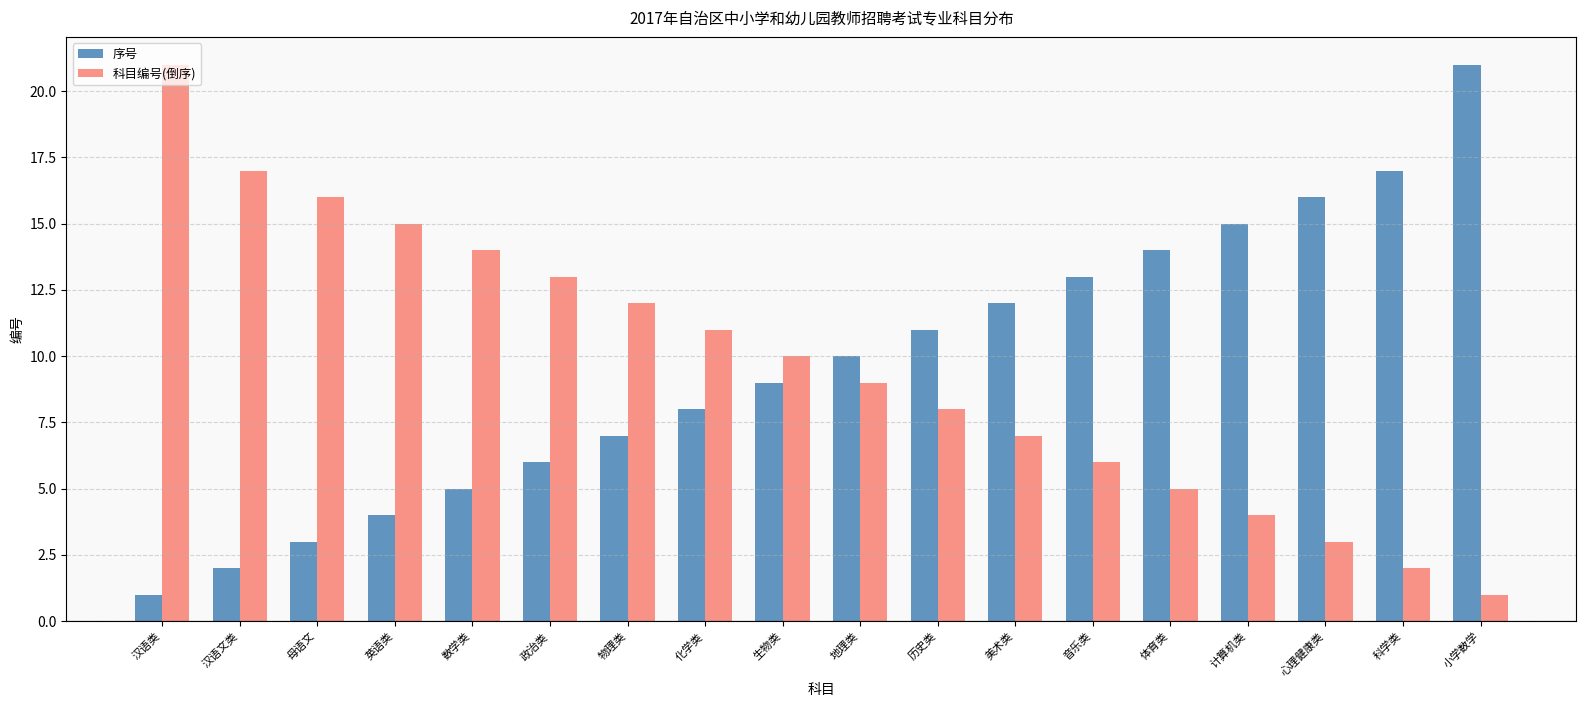

Reading left to right, what are all the values shown in this chart?

序号: 汉语类=1	汉语文类=2	母语文=3	英语类=4	数学类=5	政治类=6	物理类=7	化学类=8	生物类=9	地理类=10	历史类=11	美术类=12	音乐类=13	体育类=14	计算机类=15	心理健康类=16	科学类=17	小学数学=21
科目编号(倒序): 汉语类=21	汉语文类=17	母语文=16	英语类=15	数学类=14	政治类=13	物理类=12	化学类=11	生物类=10	地理类=9	历史类=8	美术类=7	音乐类=6	体育类=5	计算机类=4	心理健康类=3	科学类=2	小学数学=1